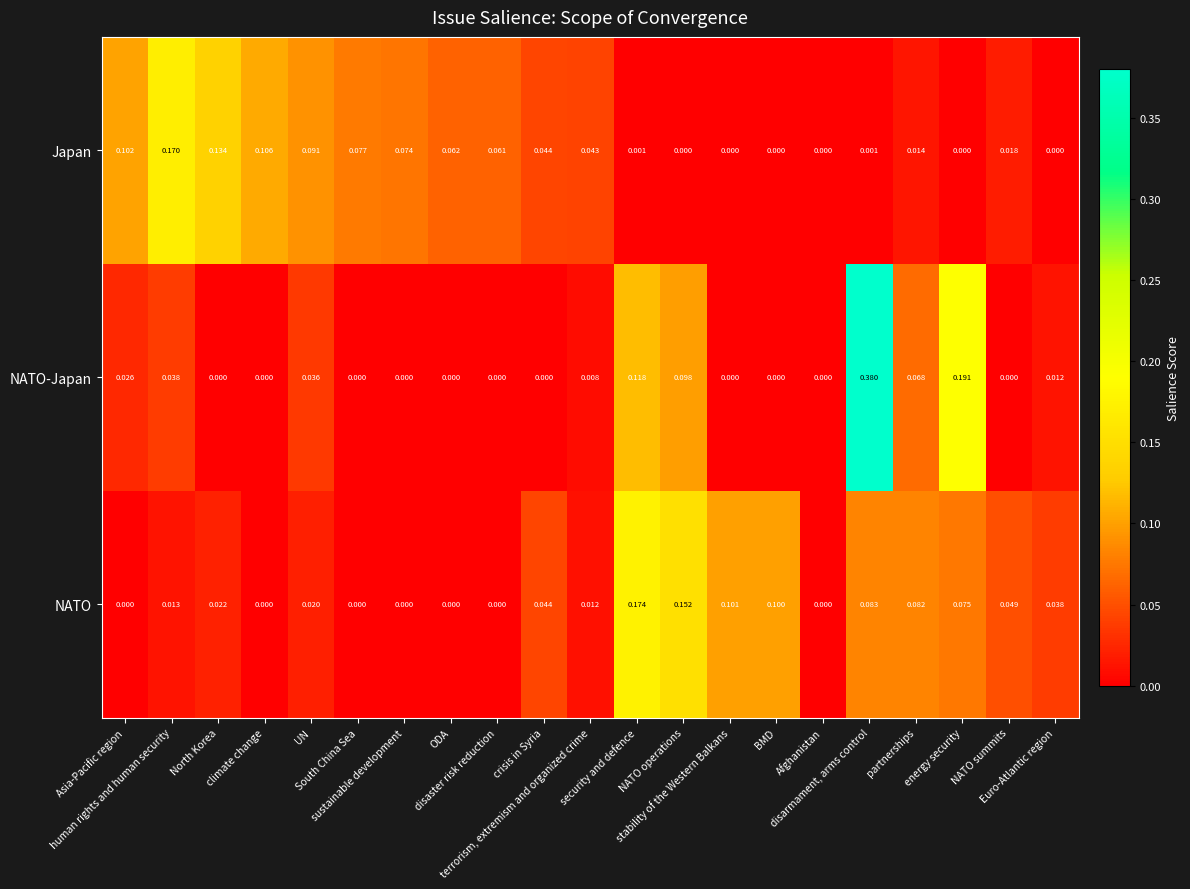

Which series has the largest range (max minus min)?

NATO-Japan